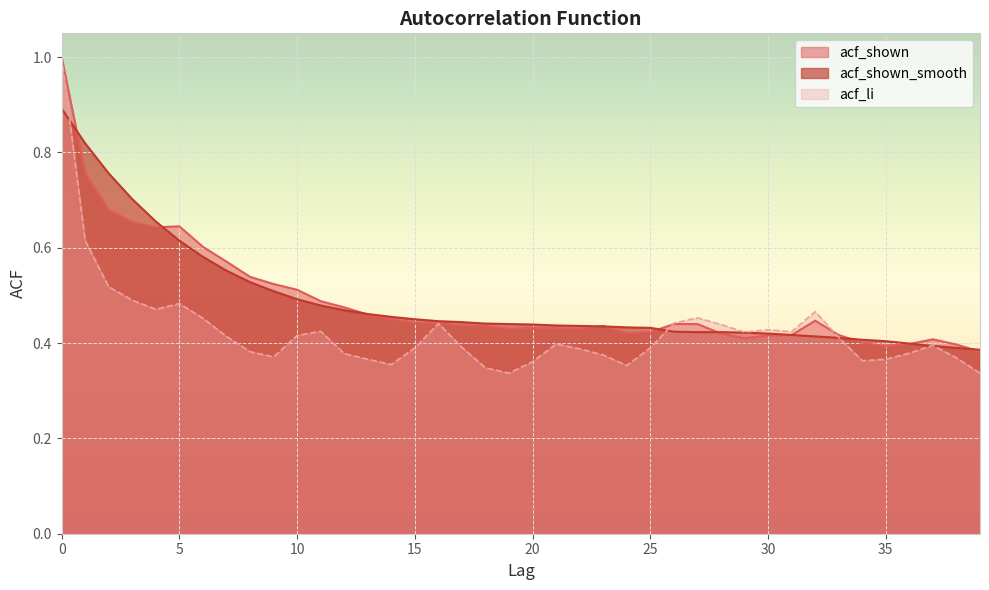

The value of acf_shown at 21 is 0.4. True or false?

True